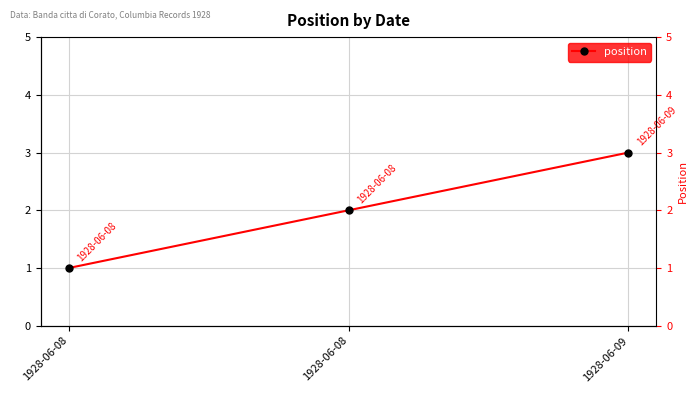

Reading left to right, extract all data points from this chart.

1	2	3